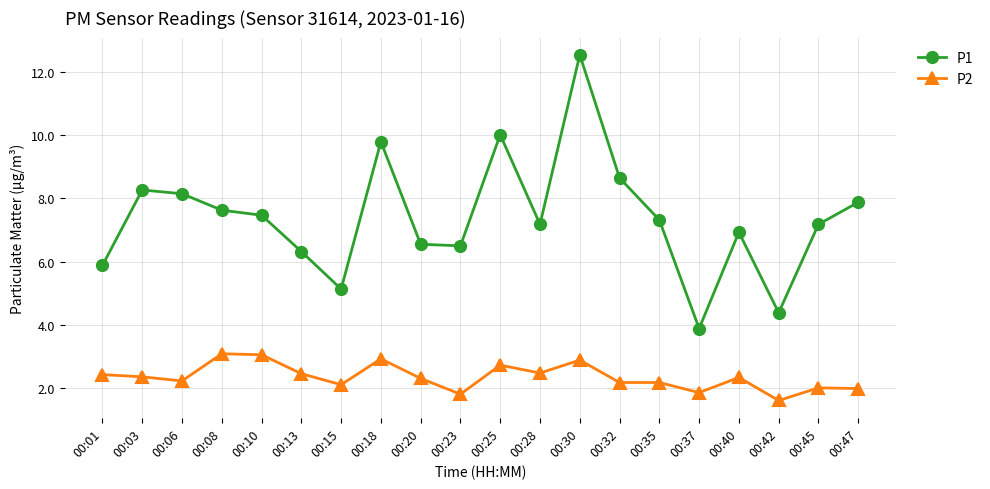

What is the difference between the second highest and second lowest values in the P1 series?

5.6